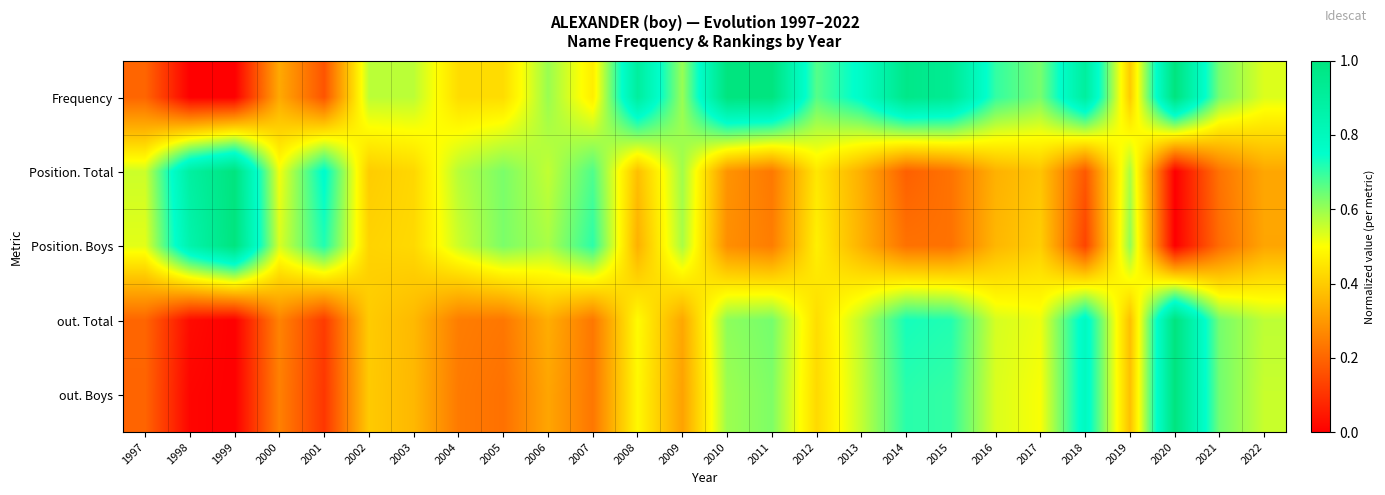

At how many categories does at least one series exceed 0?

26